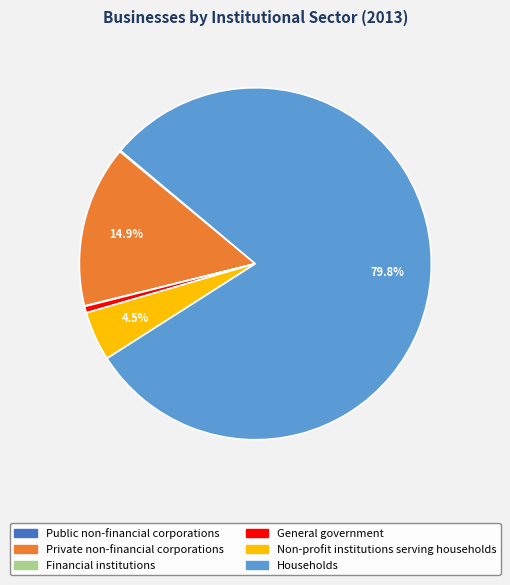

What is the majority slice?

Households